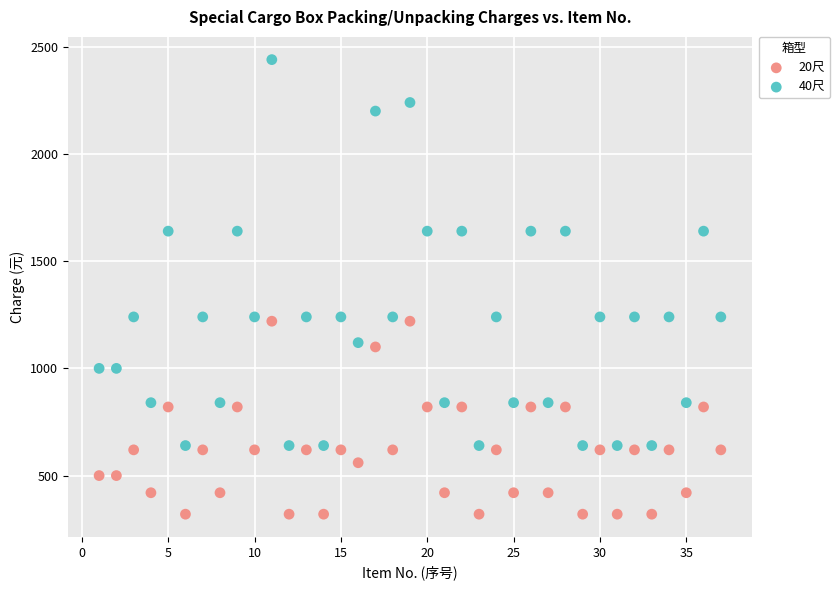

Which series contains the lowest Y value?

20尺